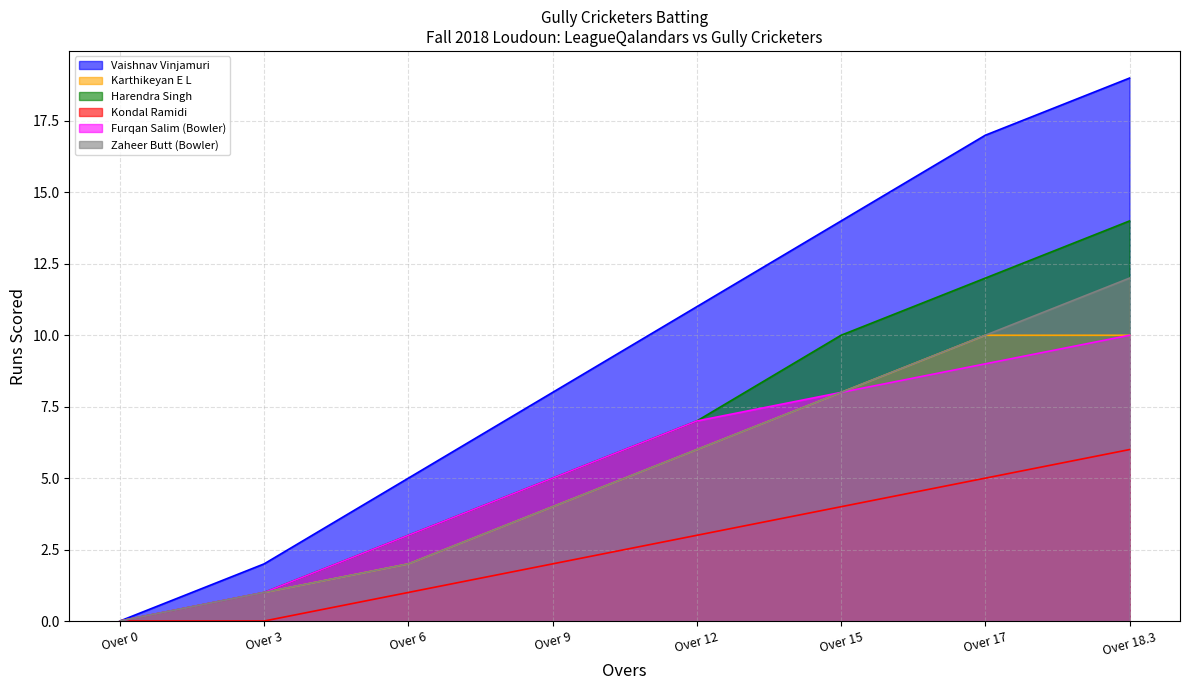

What is the label of the 7th point from the right?

Over 3